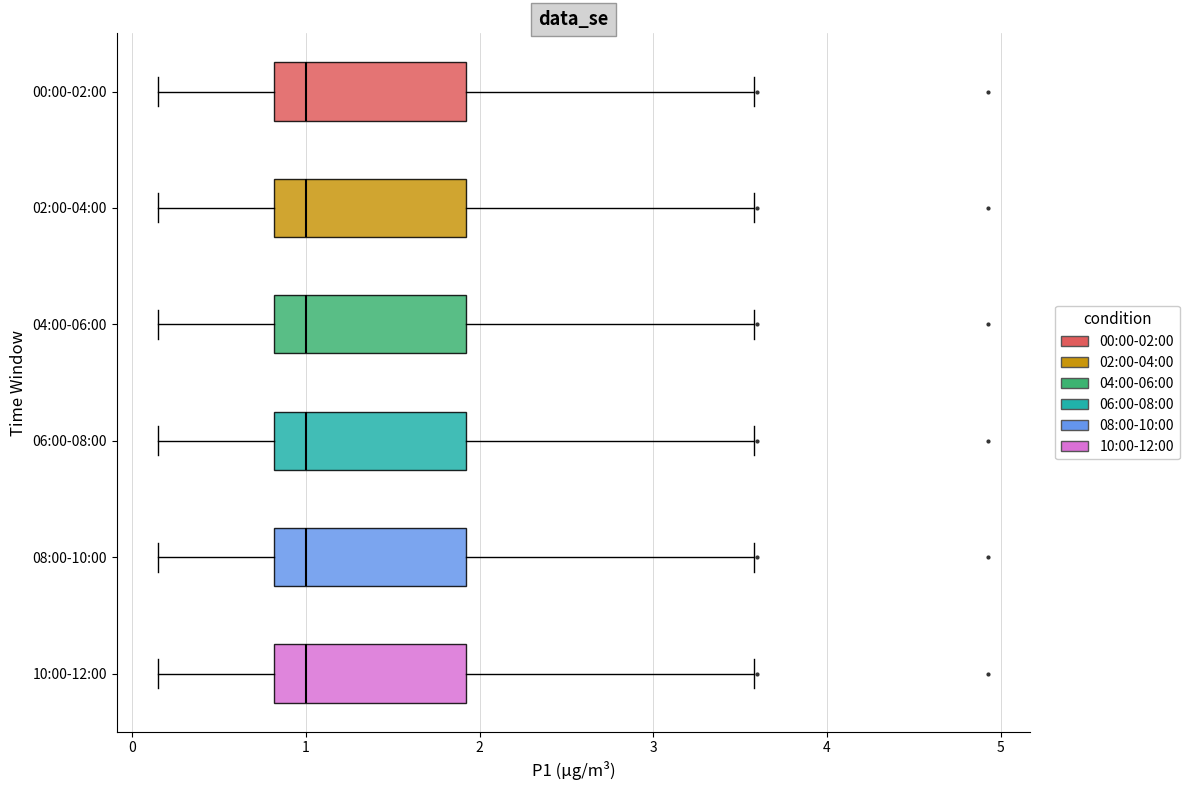

Reading bottom to top, transcribe this box plot: for each box, give where its median line is, the range the box spans, and where its two whiskers end, as read against the x-axis. The values are not printed on the chart, so give them approximately, as read against the axis.

10:00-12:00: median 1.0, box 0.8 to 1.9, whiskers 0.2 to 3.6
08:00-10:00: median 1.0, box 0.8 to 1.9, whiskers 0.2 to 3.6
06:00-08:00: median 1.0, box 0.8 to 1.9, whiskers 0.2 to 3.6
04:00-06:00: median 1.0, box 0.8 to 1.9, whiskers 0.2 to 3.6
02:00-04:00: median 1.0, box 0.8 to 1.9, whiskers 0.2 to 3.6
00:00-02:00: median 1.0, box 0.8 to 1.9, whiskers 0.2 to 3.6